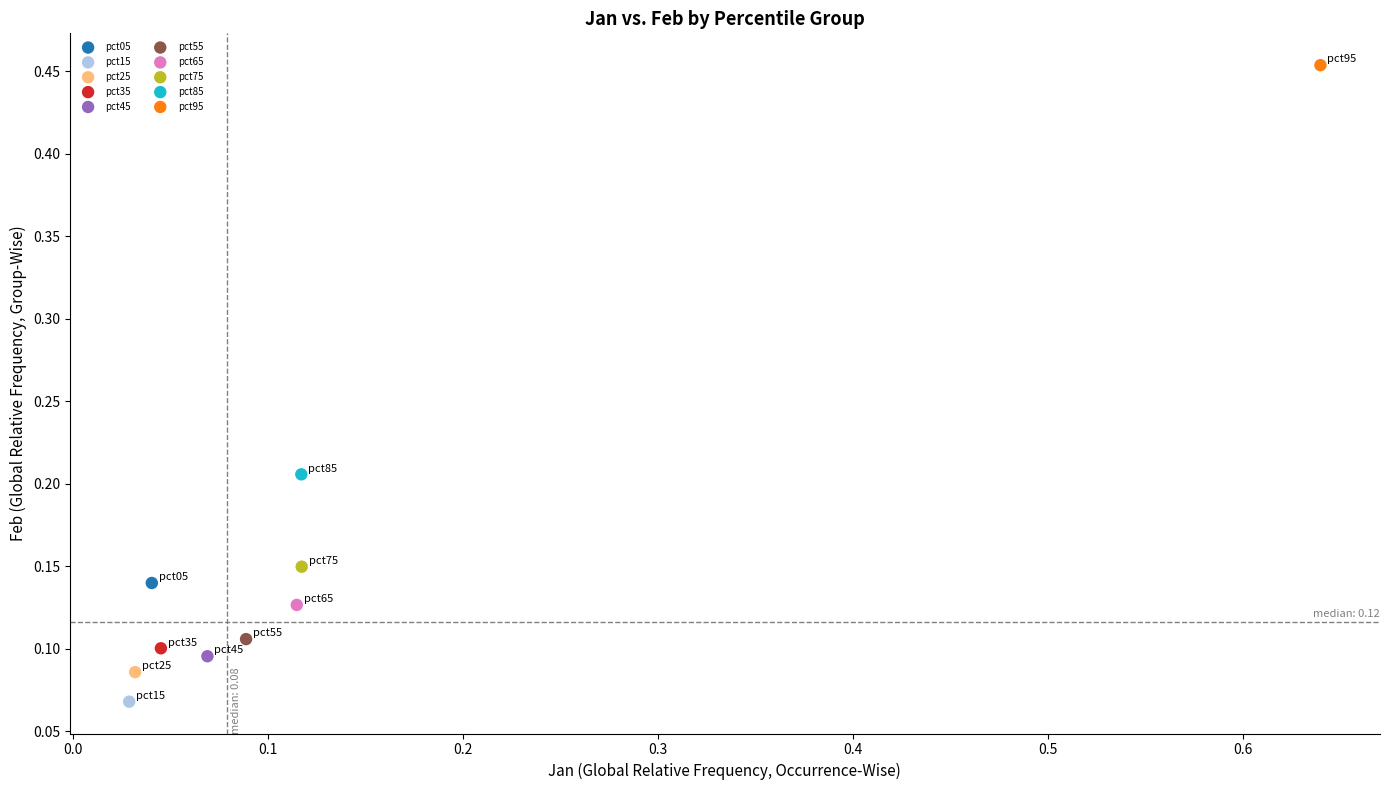

Which series contains the highest Y value?

pct95